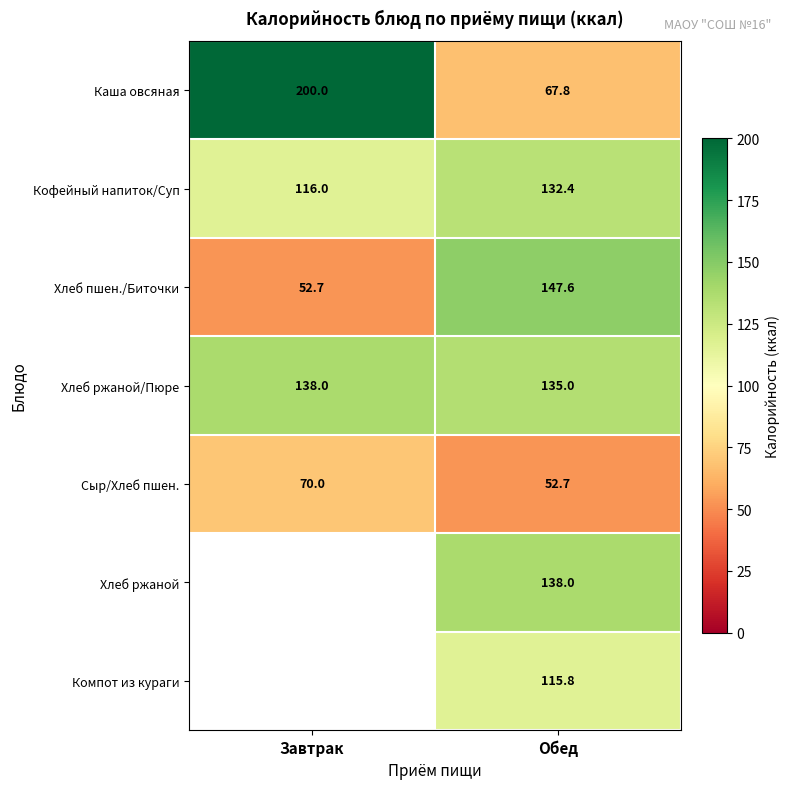

What is the sum of all Хлеб пшен./Биточки values?

200.3